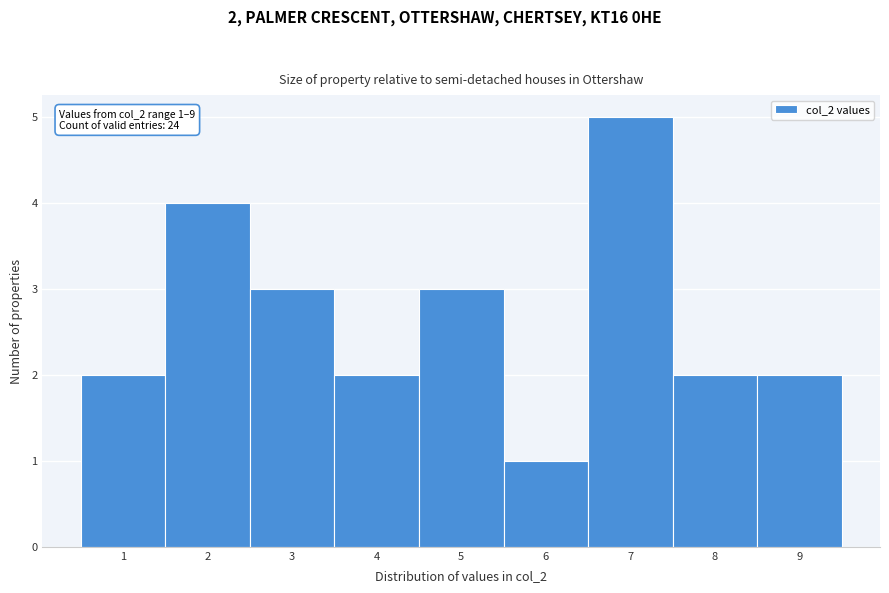

Which range on the x-axis has the tallest bar?

6.5 to 7.5